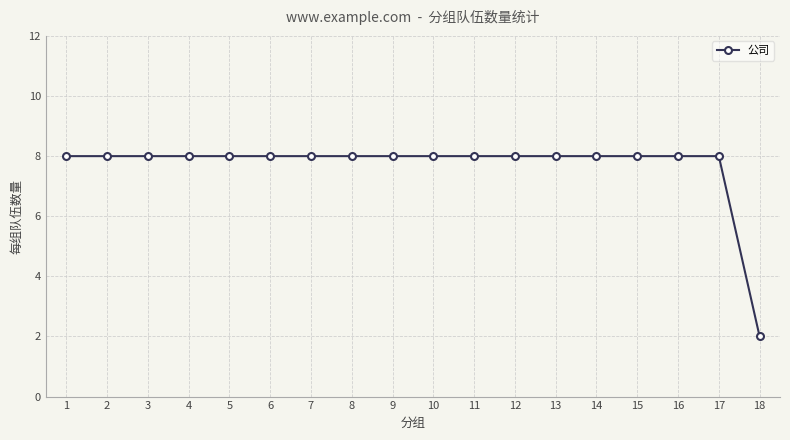

The chart shows a value of 8 at 17. True or false?

True